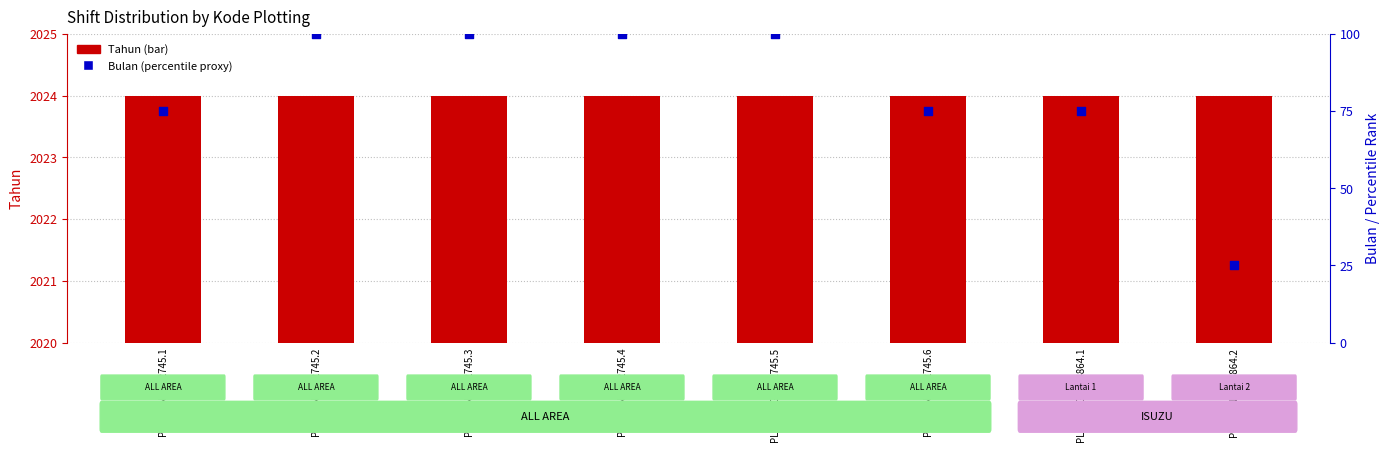

At how many categories does at least one series exceed 630?

8